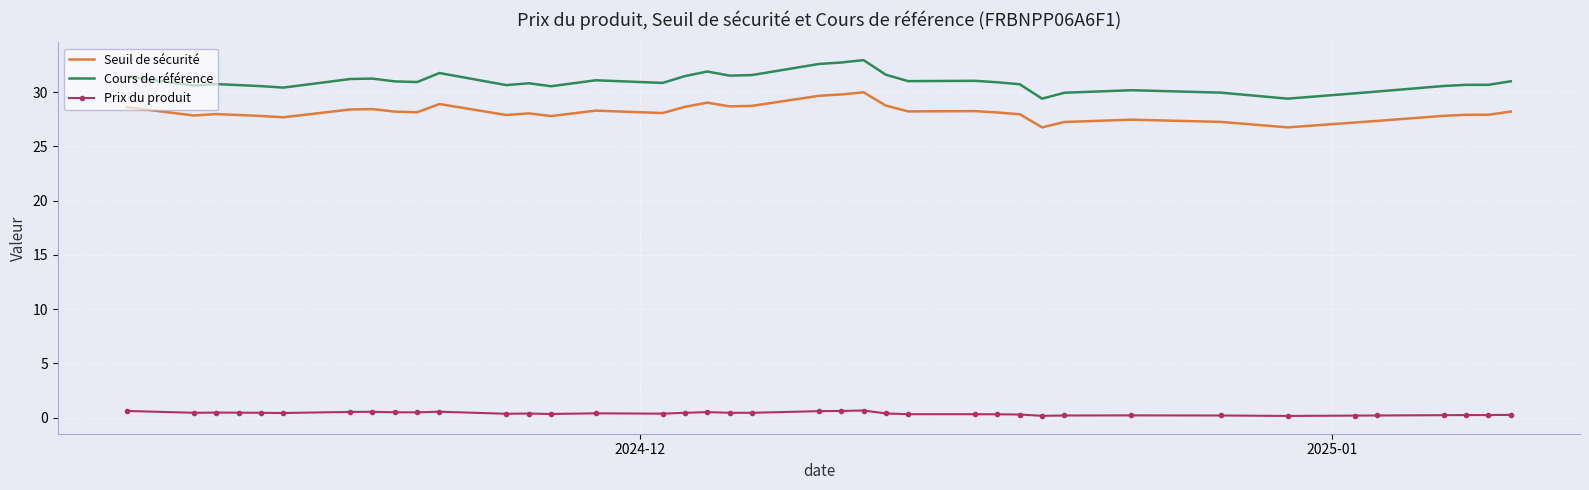

True or false: Prix du produit and Seuil de sécurité intersect in this chart.

False